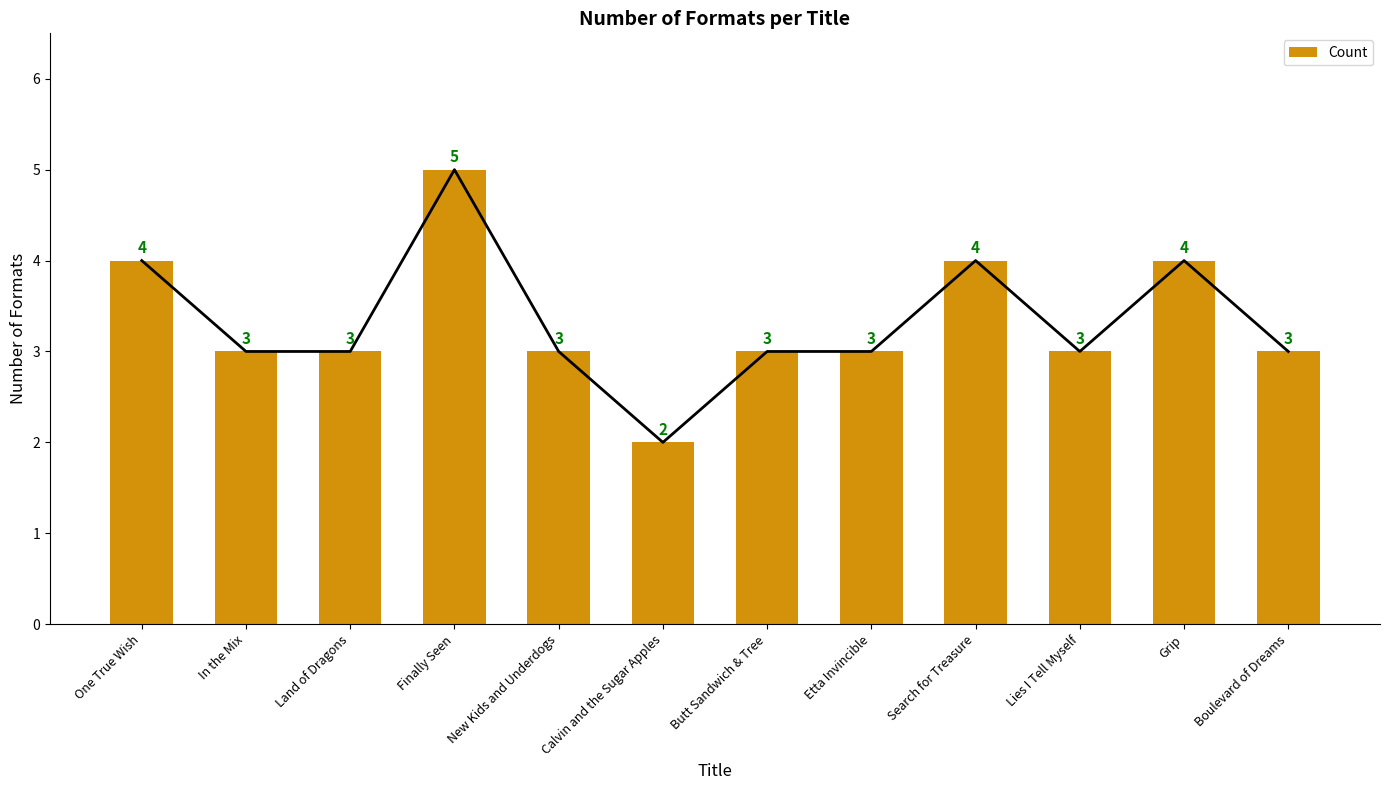

What is the difference between the values at Boulevard of Dreams and One True Wish?

1